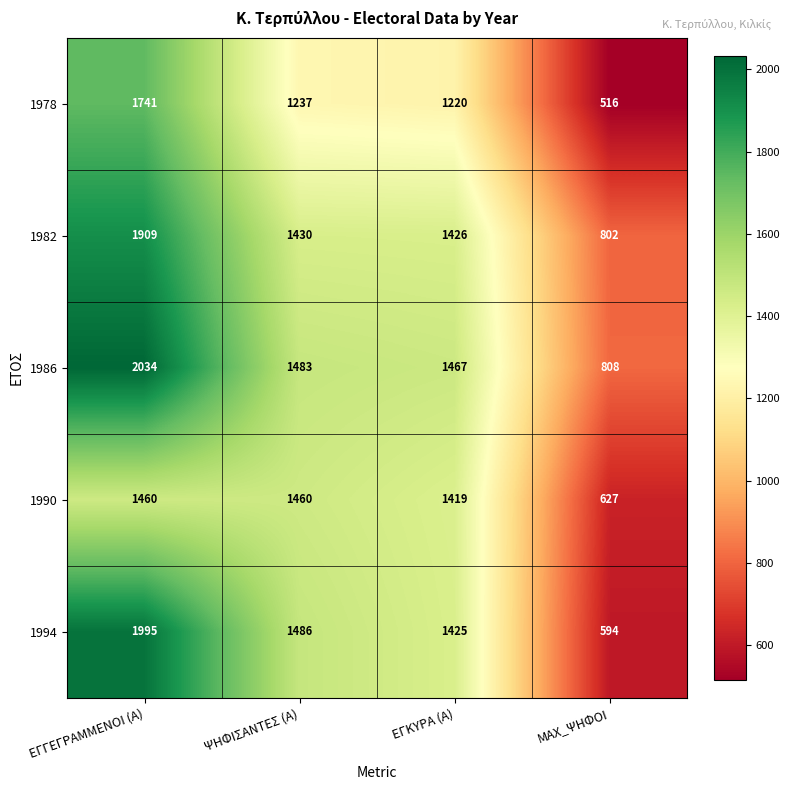

Reading left to right, what are all the values shown in this chart?

1978: ΕΓΓΕΓΡΑΜΜΕΝΟΙ (Α)=1741	ΨΗΦΙΣΑΝΤΕΣ (Α)=1237	ΕΓΚΥΡΑ (Α)=1220	MAX_ΨΗΦΟΙ=516
1982: ΕΓΓΕΓΡΑΜΜΕΝΟΙ (Α)=1909	ΨΗΦΙΣΑΝΤΕΣ (Α)=1430	ΕΓΚΥΡΑ (Α)=1426	MAX_ΨΗΦΟΙ=802
1986: ΕΓΓΕΓΡΑΜΜΕΝΟΙ (Α)=2034	ΨΗΦΙΣΑΝΤΕΣ (Α)=1483	ΕΓΚΥΡΑ (Α)=1467	MAX_ΨΗΦΟΙ=808
1990: ΕΓΓΕΓΡΑΜΜΕΝΟΙ (Α)=1460	ΨΗΦΙΣΑΝΤΕΣ (Α)=1460	ΕΓΚΥΡΑ (Α)=1419	MAX_ΨΗΦΟΙ=627
1994: ΕΓΓΕΓΡΑΜΜΕΝΟΙ (Α)=1995	ΨΗΦΙΣΑΝΤΕΣ (Α)=1486	ΕΓΚΥΡΑ (Α)=1425	MAX_ΨΗΦΟΙ=594